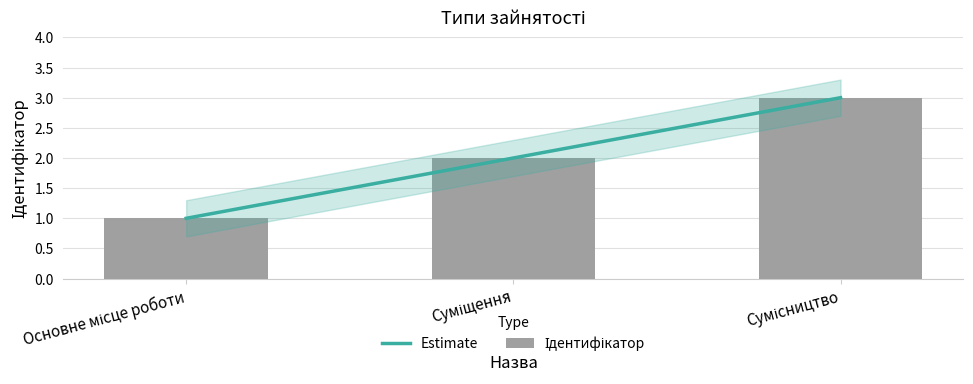

What is the ratio of the value at Суміщення to the value at Сумісництво?

0.7